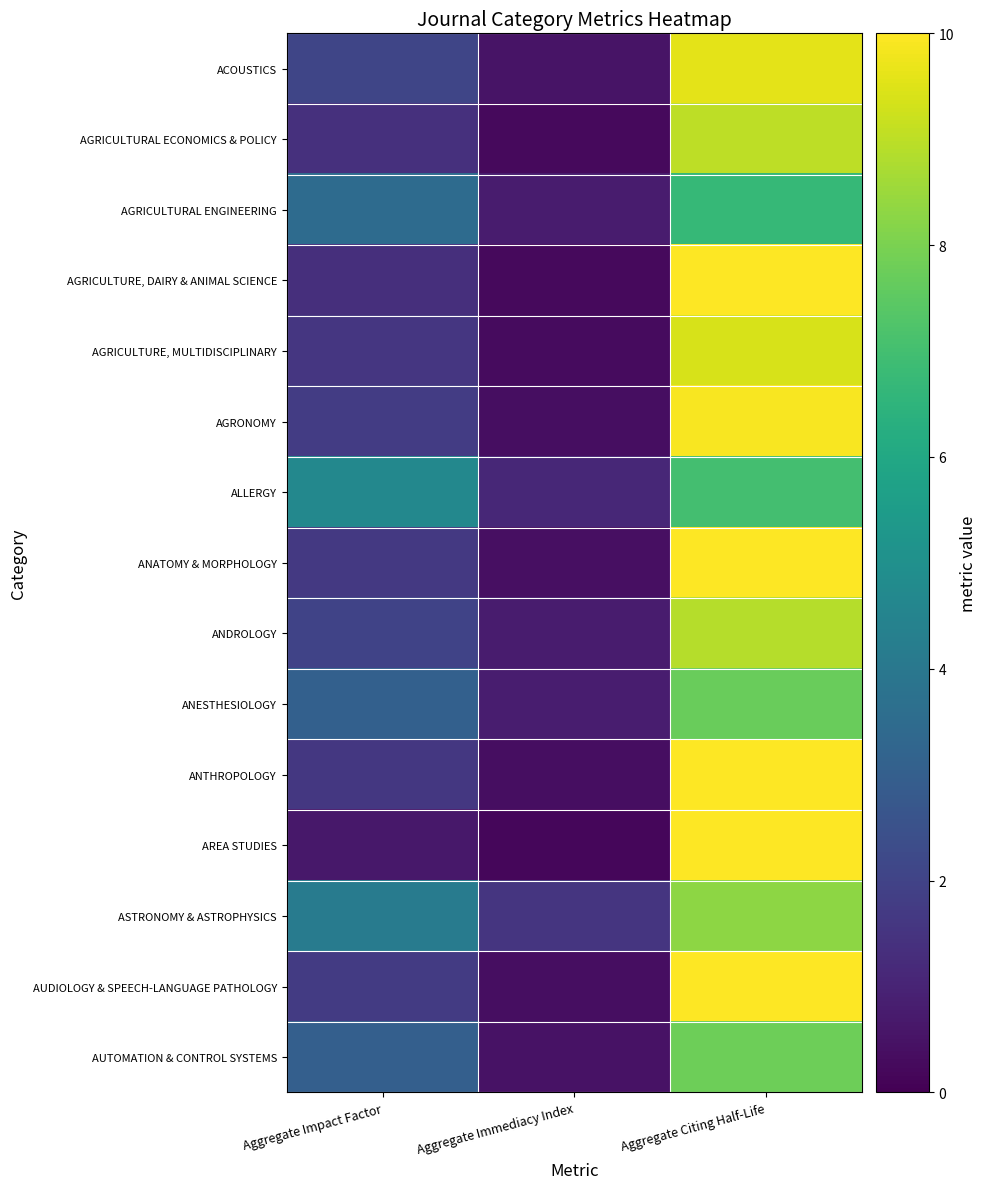

List the series in order of their peak value, highest first.

AGRICULTURE, DAIRY & ANIMAL SCIENCE, ANATOMY & MORPHOLOGY, ANTHROPOLOGY, AREA STUDIES, AUDIOLOGY & SPEECH-LANGUAGE PATHOLOGY, AGRONOMY, ACOUSTICS, AGRICULTURE, MULTIDISCIPLINARY, AGRICULTURAL ECONOMICS & POLICY, ANDROLOGY, ASTRONOMY & ASTROPHYSICS, AUTOMATION & CONTROL SYSTEMS, ANESTHESIOLOGY, ALLERGY, AGRICULTURAL ENGINEERING